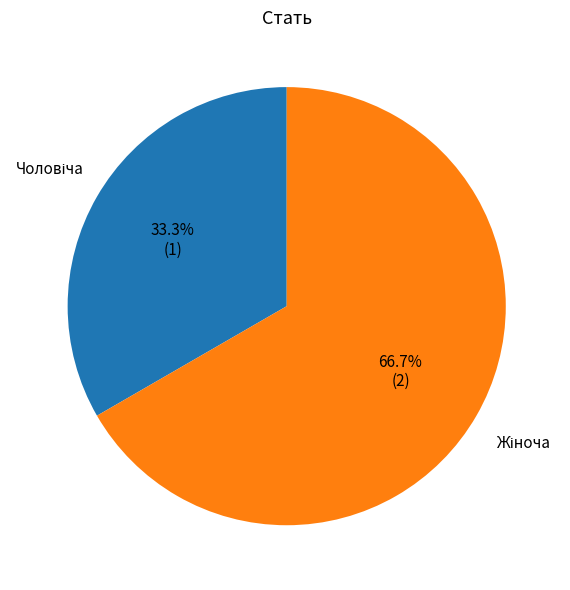

Does any single category account for the majority?

Yes